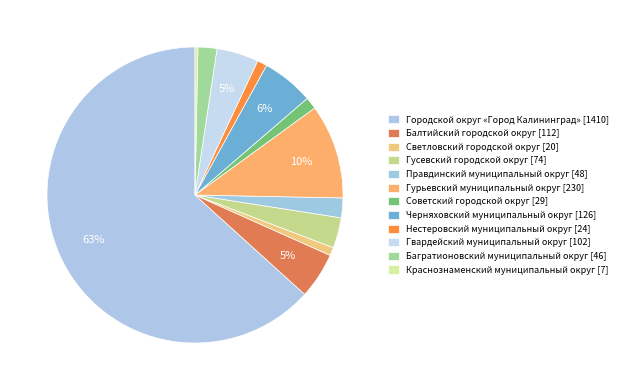

Rank the categories by value from lowest to highest.

Краснознаменский муниципальный округ, Светловский городской округ, Нестеровский муниципальный округ, Советский городской округ, Багратионовский муниципальный округ, Правдинский муниципальный округ, Гусевский городской округ, Гвардейский муниципальный округ, Балтийский городской округ, Черняховский муниципальный округ, Гурьевский муниципальный округ, Городской округ «Город Калининград»